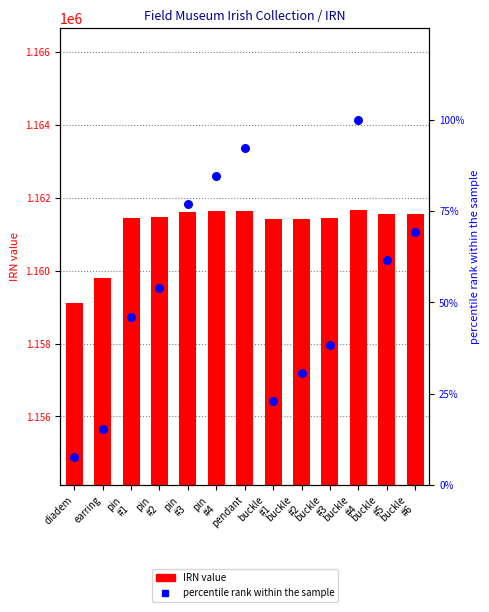

What are all the series names shown in the legend?

IRN value, percentile rank within the sample